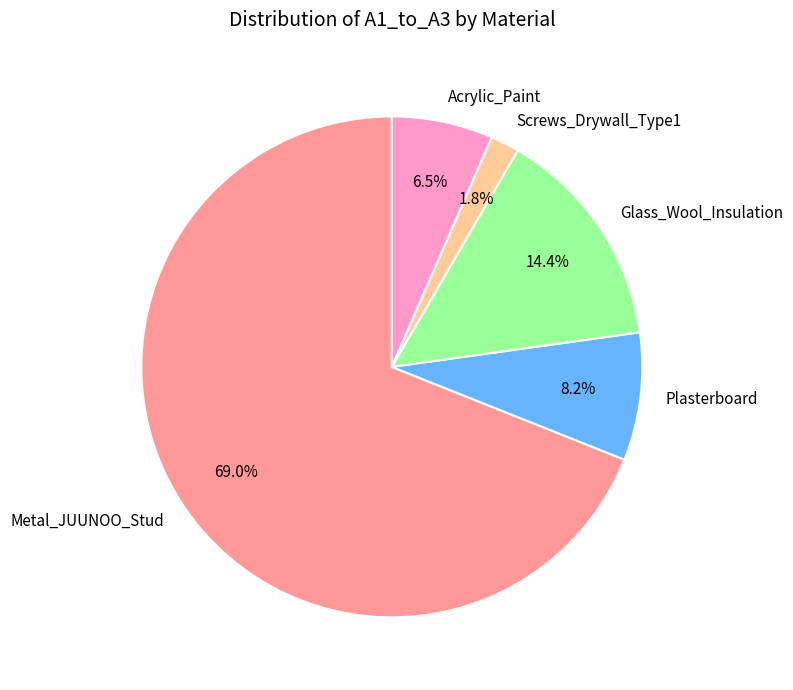

What is the total percentage of Glass_Wool_Insulation and Acrylic_Paint?

20.9%